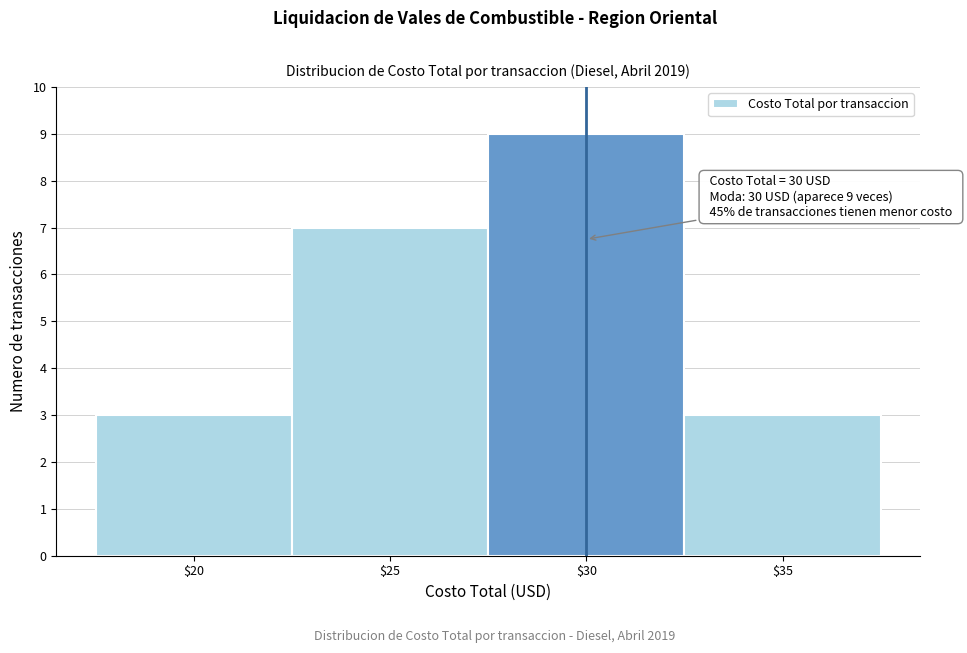

Over which range of the x-axis is the bar tallest?

27.5 to 32.5